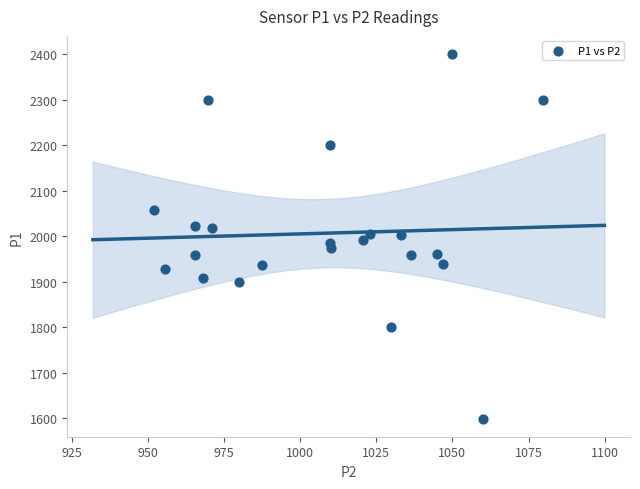

What is the range of Y values (max minus min)?

800.0